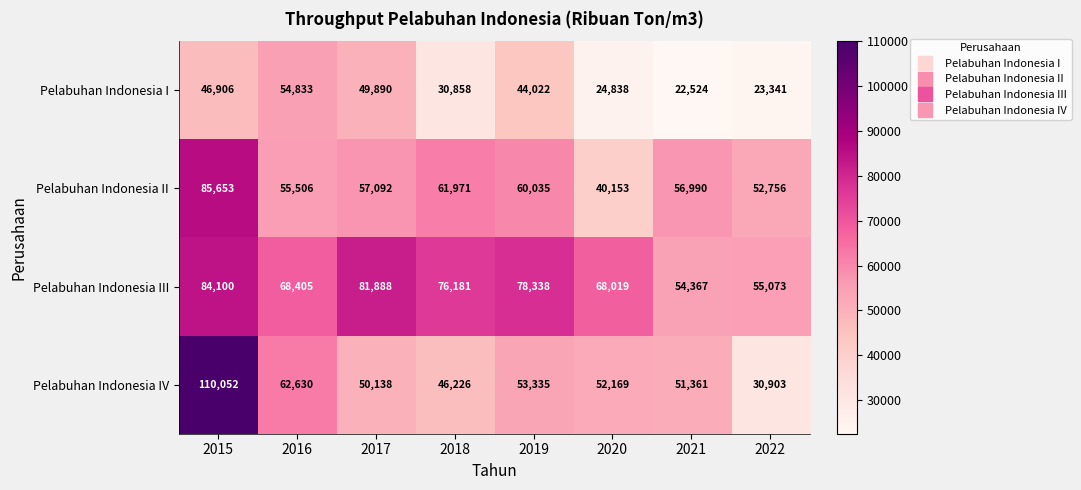

Count the number of data series in this chart.

4